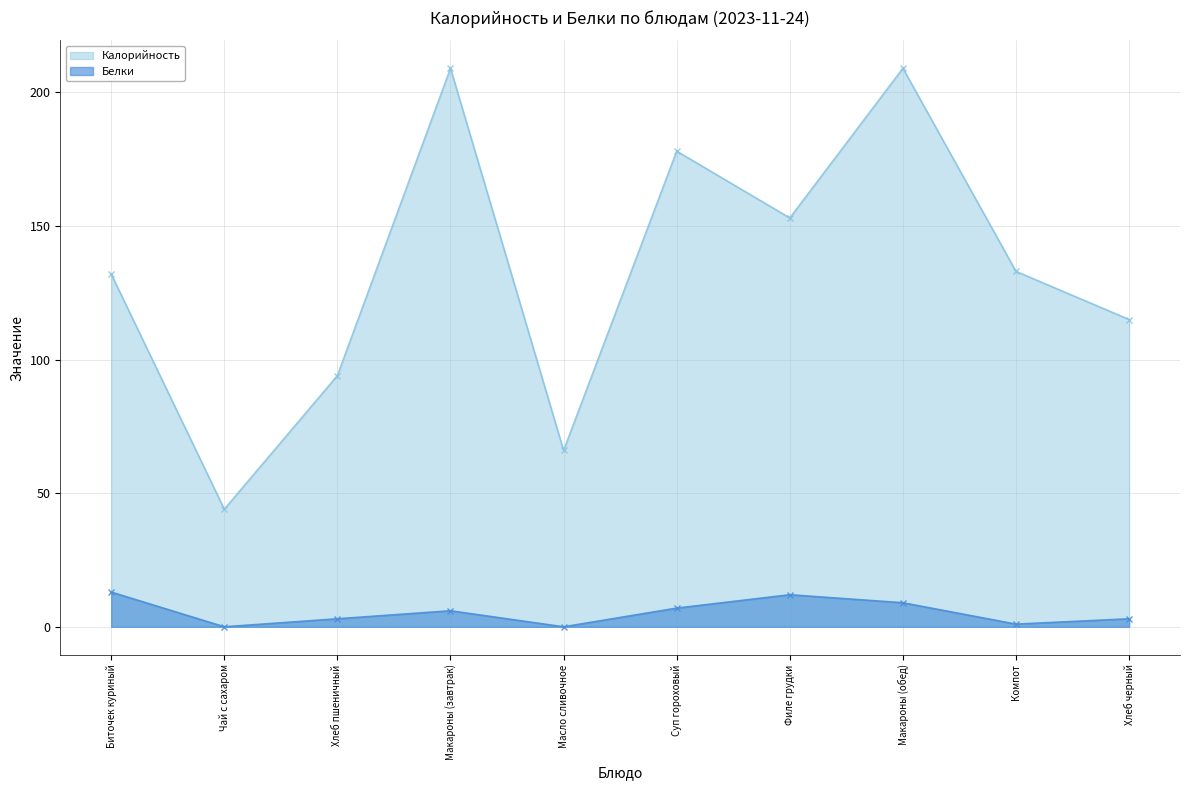

Reading right to left, list all the values displayed in this chart.

Калорийность: 115	133	209	153	178	66	209	94	44	132
Белки: 3	1	9	12	7	0	6	3	0	13